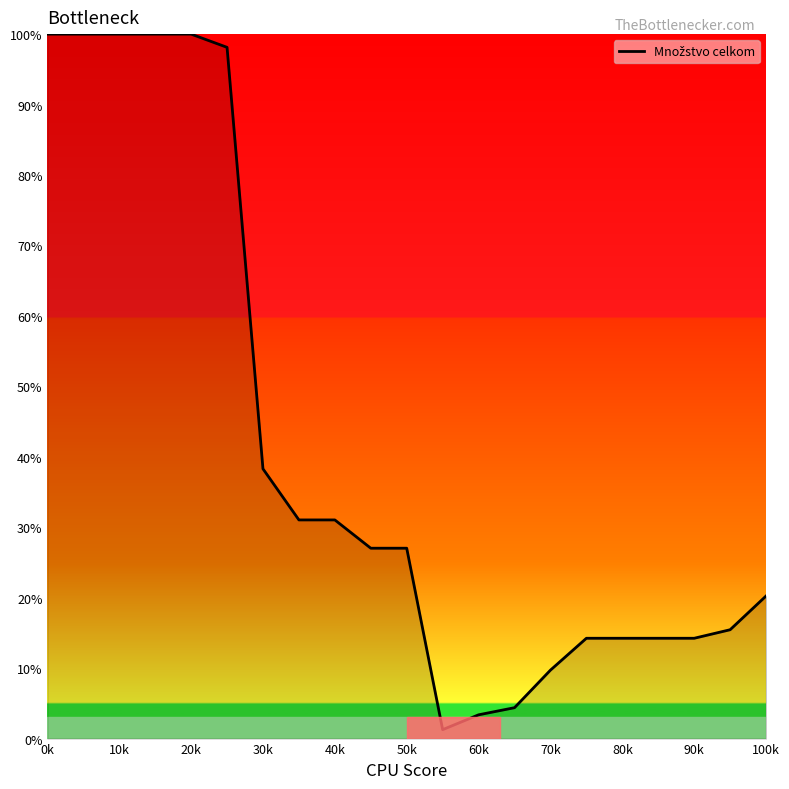

What is the maximum value shown in the chart?

100.0